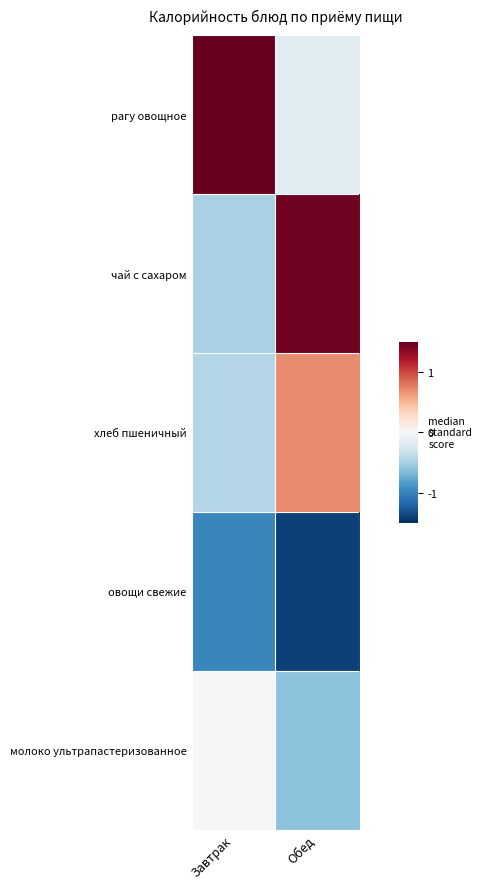

What is the greatest value displayed?

1.9